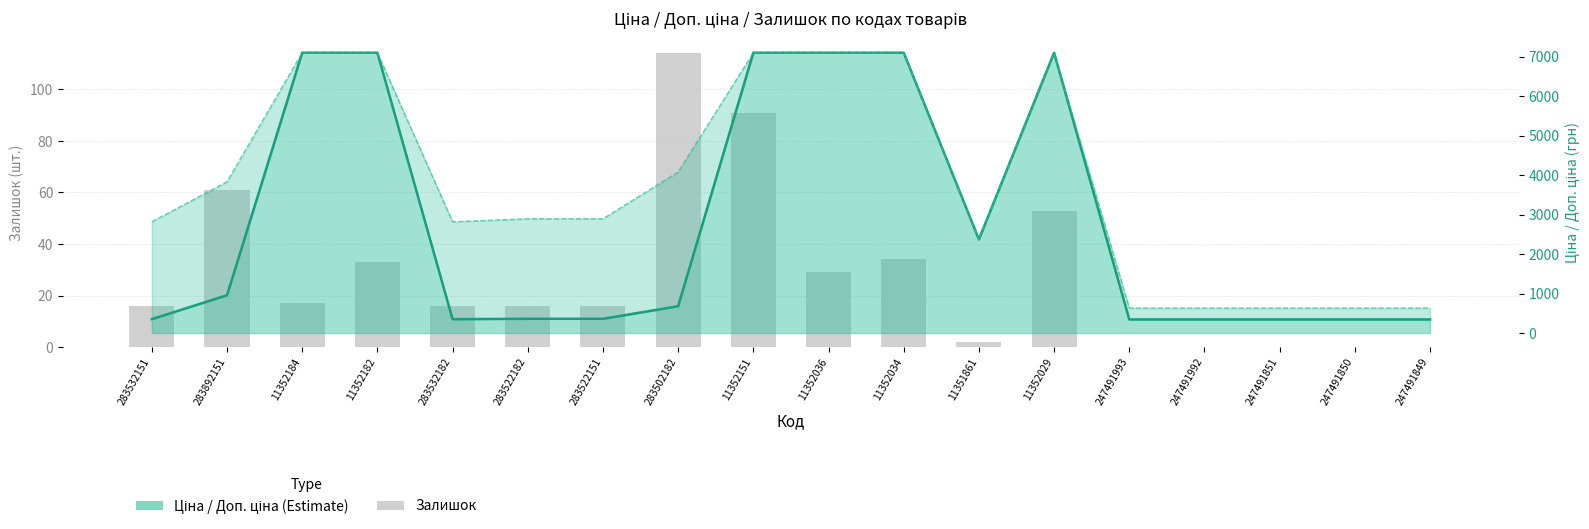

Reading left to right, extract all data points from this chart.

Залишок: 16.0	61.0	17.0	33.0	16.0	16.0	16.0	114.0	91.0	29.0	34.0	2.0	53.0	0.0	0.0	0.0	0.0	0.0
Ціна: 352.2	957.4	7098.8	7098.8	352.2	361.7	361.7	679.6	7098.8	7098.8	7098.8	2372.4	7098.8	345.6	345.6	345.6	345.6	345.6
Доп. ціна (line): 2818.0	3829.4	7098.8	7098.8	2818.0	2893.4	2893.4	4077.6	7098.8	7098.8	7098.8	2372.0	7098.8	634.0	634.0	634.0	634.0	634.0